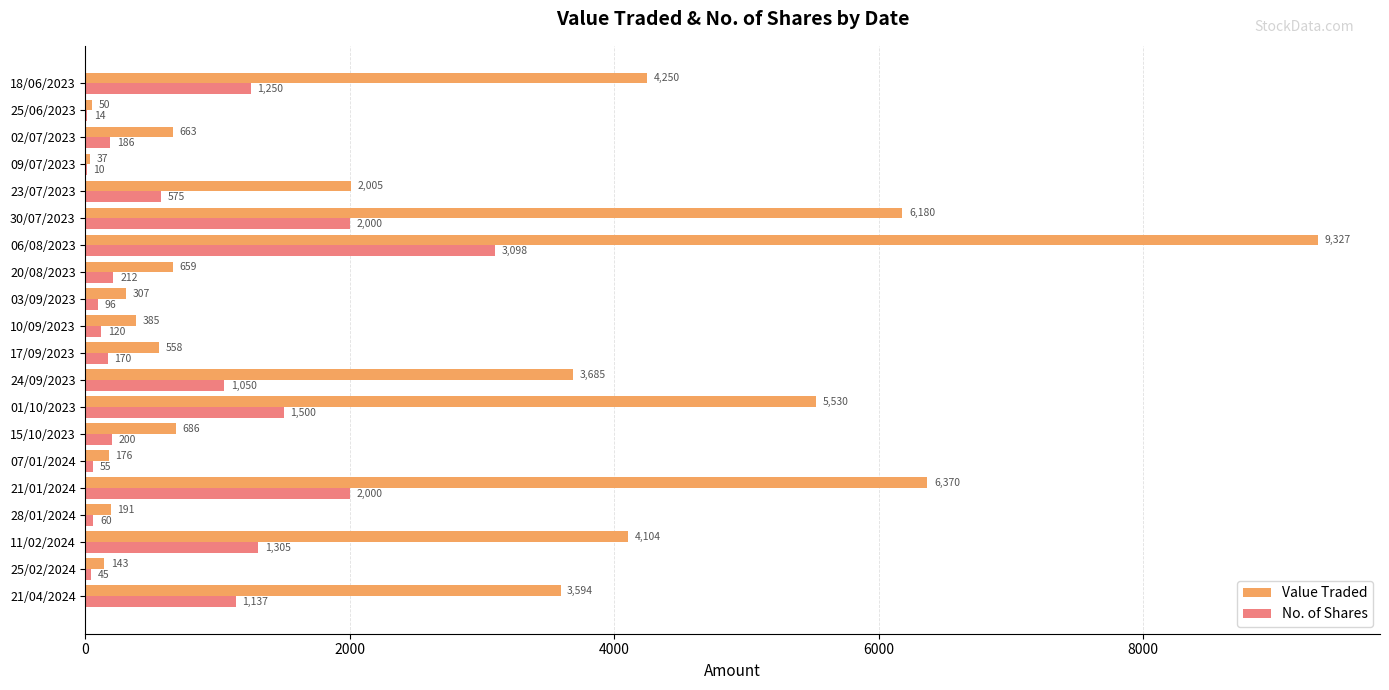

Which category has the highest value in the Value Traded series?

06/08/2023